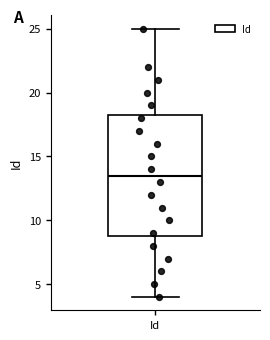

Read this box plot against the y-axis: the position of the median line, the range covered by the box, and the ends of both whiskers. The values are not printed on the chart, so give them approximately, as read against the axis.

median 13.5, box 9.0 to 18.5, whiskers 4.0 to 25.0